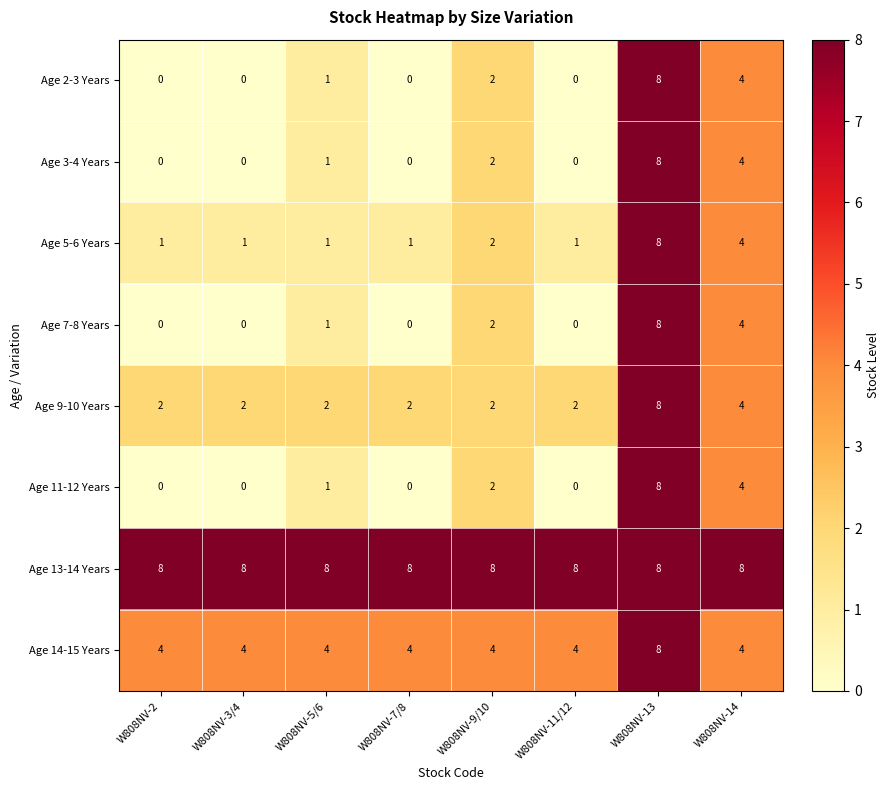

What is the sum of all Age 11-12 Years values?

15